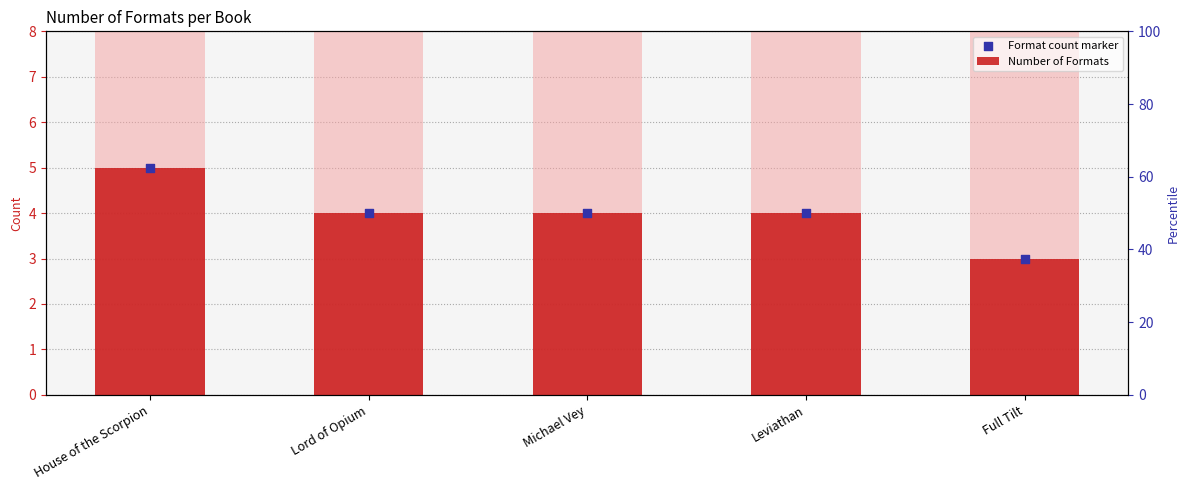

What are all the series names shown in the legend?

Number of Formats, Format count marker